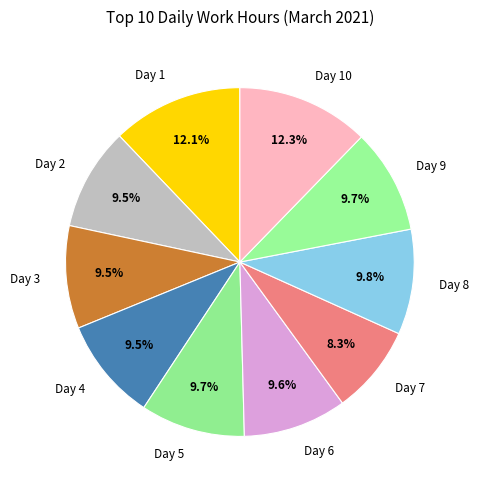

Is there a majority slice in this chart?

No